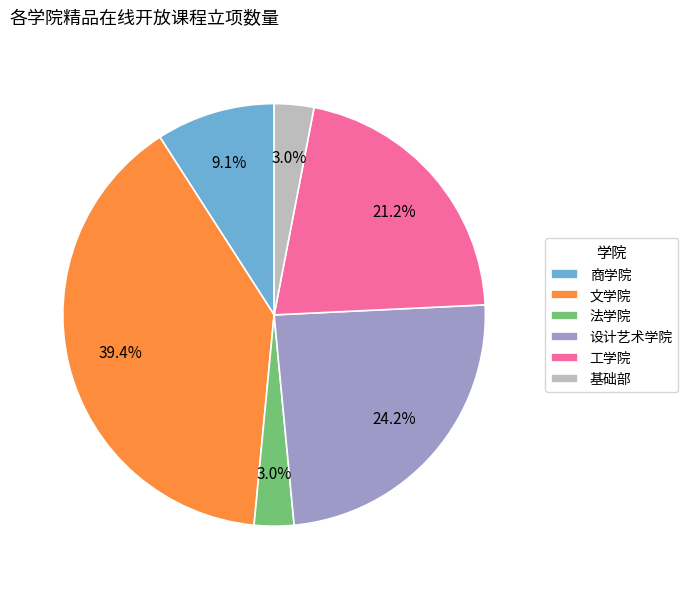

Which category has the biggest portion of the pie?

文学院